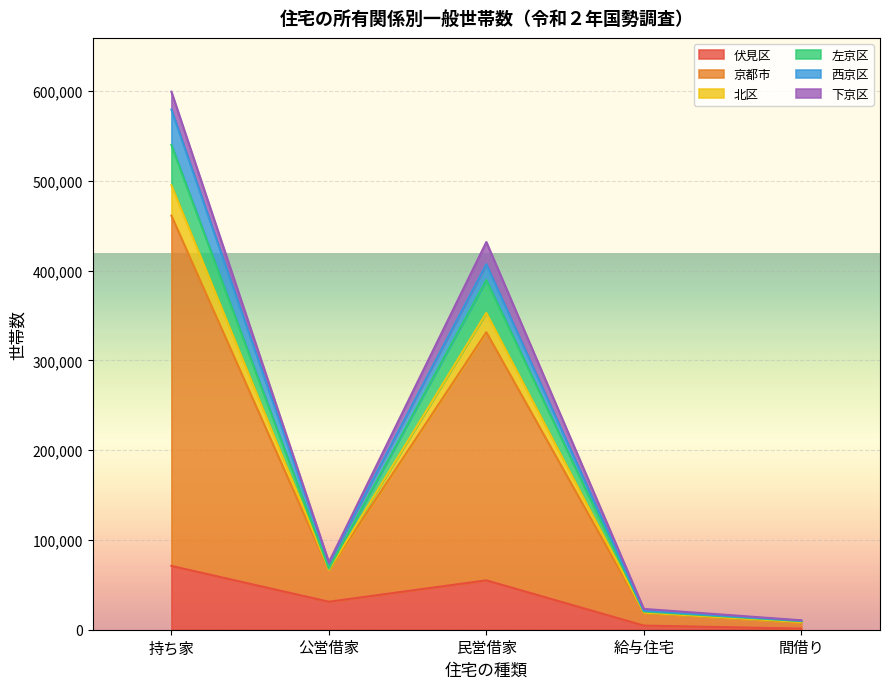

At which category is the sum across all series the highest?

持ち家